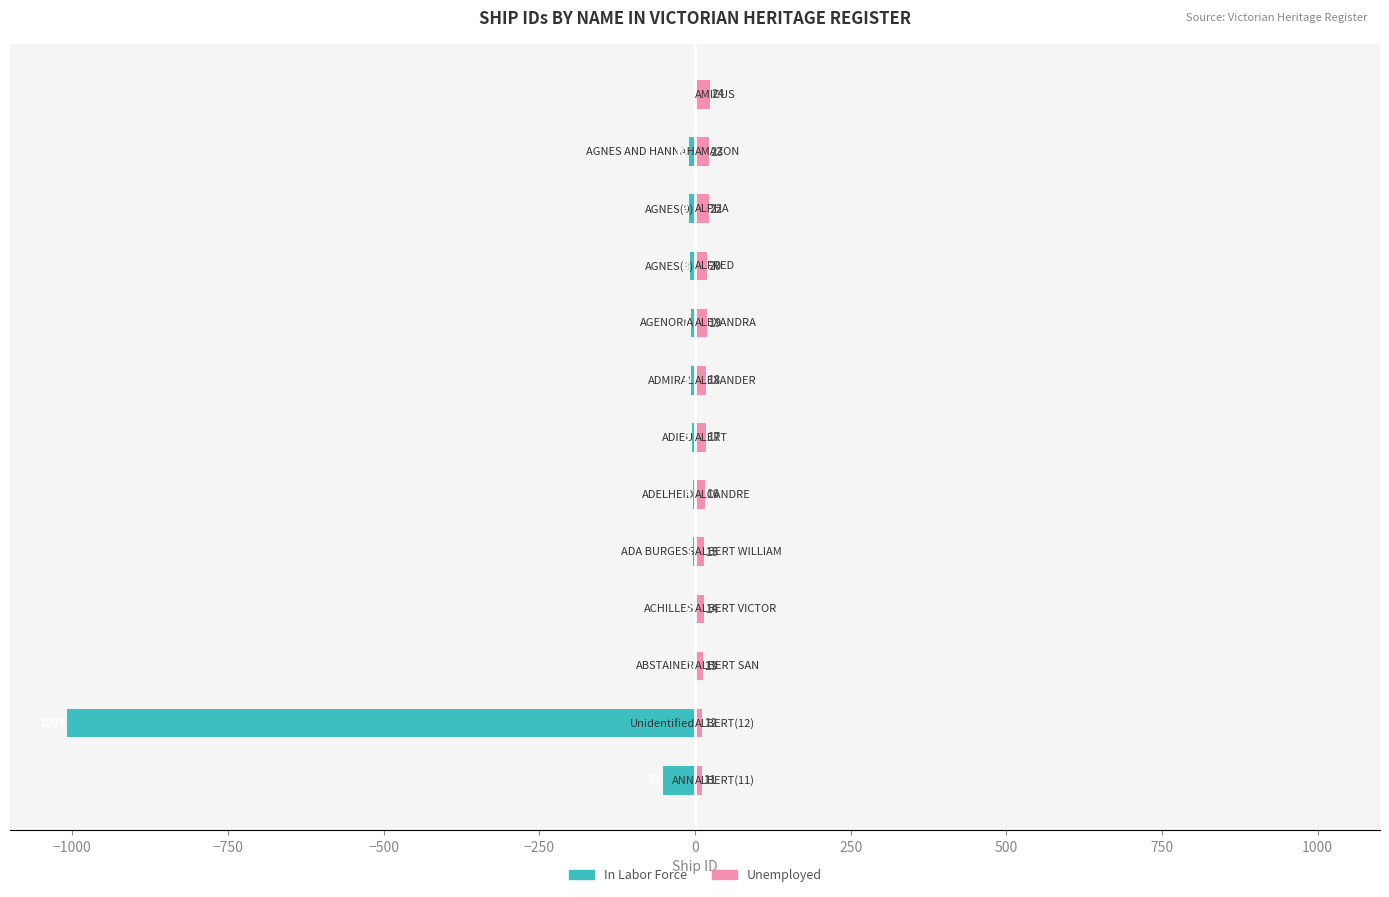

At which label does the data first exceed 13?

ANN